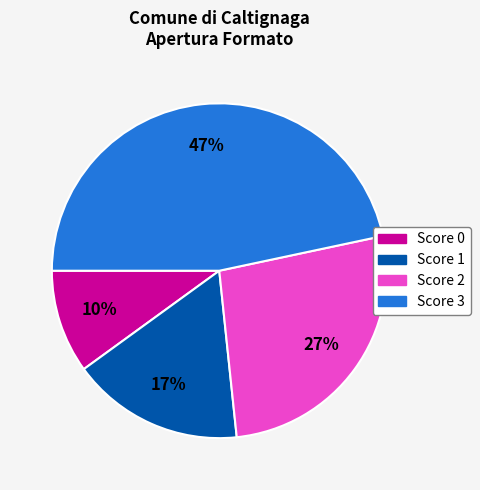

How many slices are in this pie chart?

4